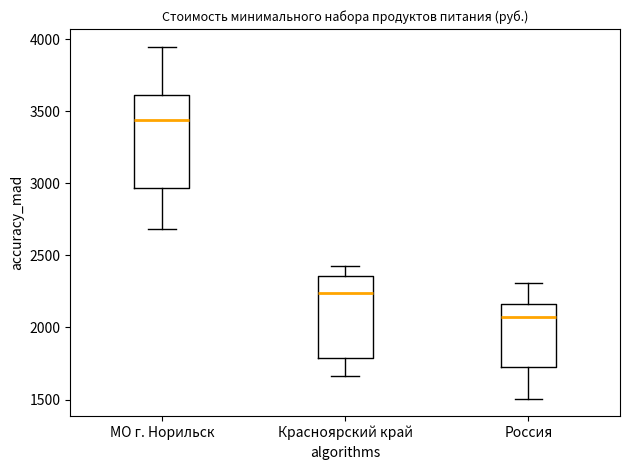

Reading left to right, transcribe this box plot: for each box, give where its median line is, the range the box spans, and where its two whiskers end, as read against the y-axis. The values are not printed on the chart, so give them approximately, as read against the axis.

МО г. Норильск: median 3450, box 2950 to 3600, whiskers 2700 to 3950
Красноярский край: median 2250, box 1800 to 2350, whiskers 1650 to 2450
Россия: median 2050, box 1750 to 2150, whiskers 1500 to 2300